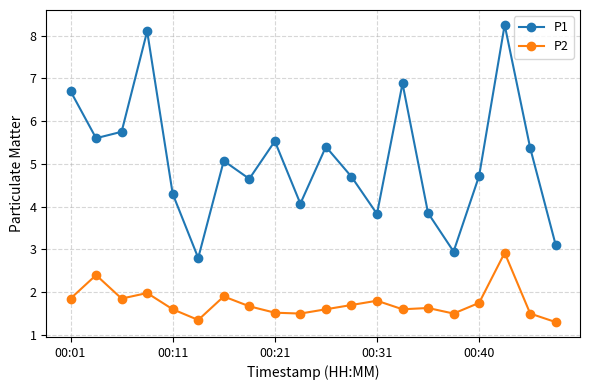

True or false: P2 and P1 intersect in this chart.

False